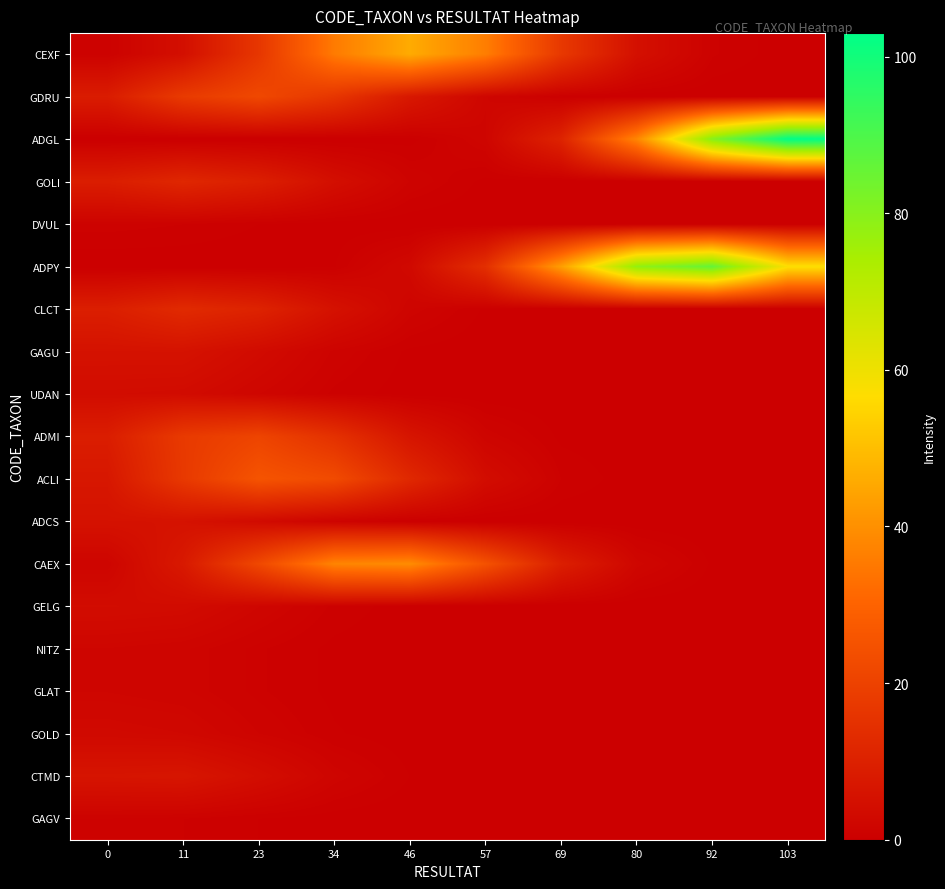

Reading right to left, transcribe all the data shown in this chart.

CEXF: 103=0.1	92=0.9	80=5.0	69=17.3	57=36.2	46=46.0	34=35.5	23=16.6	11=4.7	0=0.8
GDRU: 103=0.0	92=0.0	80=0.0	69=0.3	57=2.1	46=7.5	34=16.5	23=22.0	11=17.8	0=8.7
ADGL: 103=103.0	92=80.2	80=37.9	69=10.9	57=1.9	46=0.2	34=0.0	23=0.0	11=0.0	0=0.0
GOLI: 103=0.0	92=0.0	80=0.0	69=0.0	57=0.2	46=1.4	34=4.6	23=9.6	11=12.0	0=9.1
DVUL: 103=0.0	92=0.0	80=0.0	69=0.0	57=0.0	46=0.0	34=0.1	23=0.4	11=0.8	0=1.0
ADPY: 103=57.3	92=85.9	80=78.1	69=43.1	57=14.4	46=2.9	34=0.4	23=0.0	11=0.0	0=0.0
CLCT: 103=0.0	92=0.0	80=0.0	69=0.0	57=0.3	46=1.7	34=5.5	23=10.8	11=12.9	0=9.4
GAGU: 103=0.0	92=0.0	80=0.0	69=0.0	57=0.0	46=0.3	34=1.3	23=3.5	11=5.7	0=5.6
UDAN: 103=0.0	92=0.0	80=0.0	69=0.0	57=0.0	46=0.1	34=0.7	23=2.0	11=3.6	0=3.9
ADMI: 103=0.0	92=0.0	80=0.0	69=0.3	57=1.7	46=6.5	34=15.0	23=20.9	11=17.6	0=9.0
ACLI: 103=0.0	92=0.0	80=0.1	69=0.8	57=4.0	46=12.3	34=22.8	23=25.5	11=17.4	0=7.2
ADCS: 103=0.0	92=0.0	80=0.0	69=0.0	57=0.0	46=0.3	34=1.3	23=3.5	11=5.7	0=5.6
CAEX: 103=0.0	92=0.3	80=2.2	69=9.5	57=24.8	46=39.3	34=37.7	23=21.9	11=7.7	0=1.7
GELG: 103=0.0	92=0.0	80=0.0	69=0.0	57=0.0	46=0.1	34=0.7	23=2.0	11=3.6	0=3.9
NITZ: 103=0.0	92=0.0	80=0.0	69=0.0	57=0.0	46=0.1	34=0.3	23=0.9	11=1.7	0=2.0
GLAT: 103=0.0	92=0.0	80=0.0	69=0.0	57=0.0	46=0.1	34=0.3	23=0.9	11=1.7	0=2.0
GOLD: 103=0.0	92=0.0	80=0.0	69=0.0	57=0.0	46=0.1	34=0.5	23=1.4	11=2.6	0=2.9
CTMD: 103=0.0	92=0.0	80=0.0	69=0.0	57=0.1	46=0.4	34=1.7	23=4.3	11=6.7	0=6.4
GAGV: 103=0.0	92=0.0	80=0.0	69=0.0	57=0.0	46=0.0	34=0.1	23=0.4	11=0.8	0=1.0